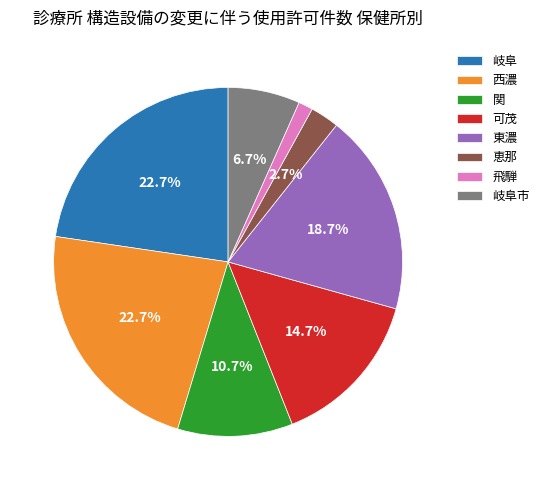

What percentage is the 岐阜市 slice, to the nearest percent?

7%